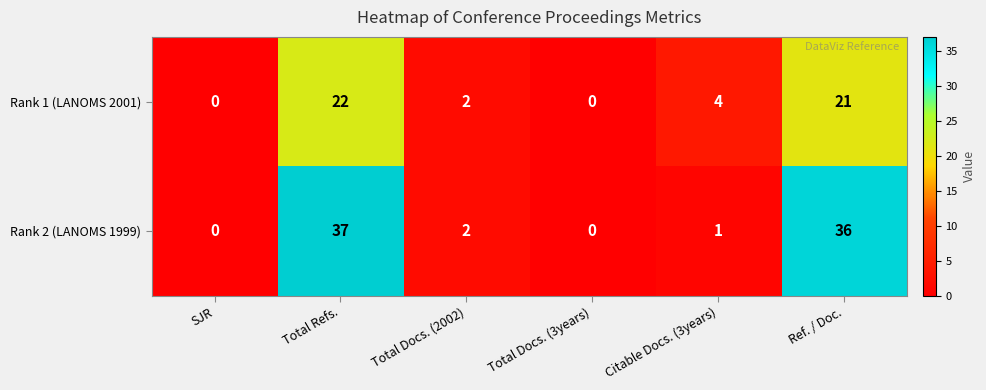

What is the difference between the maximum and minimum values in the Rank 2 (LANOMS 1999) series?

37